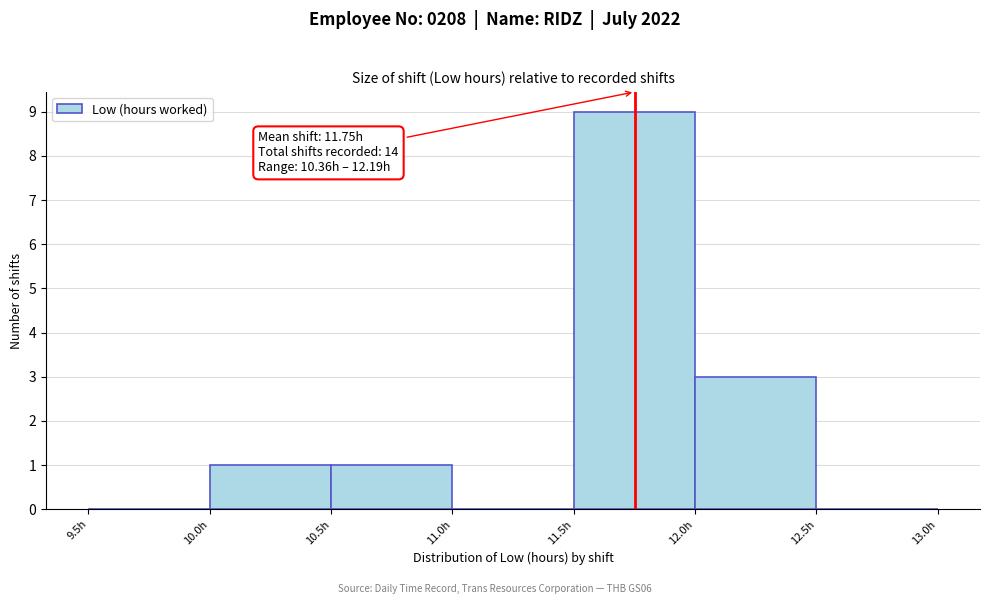

Which range on the x-axis has the tallest bar?

11.5 to 12.0